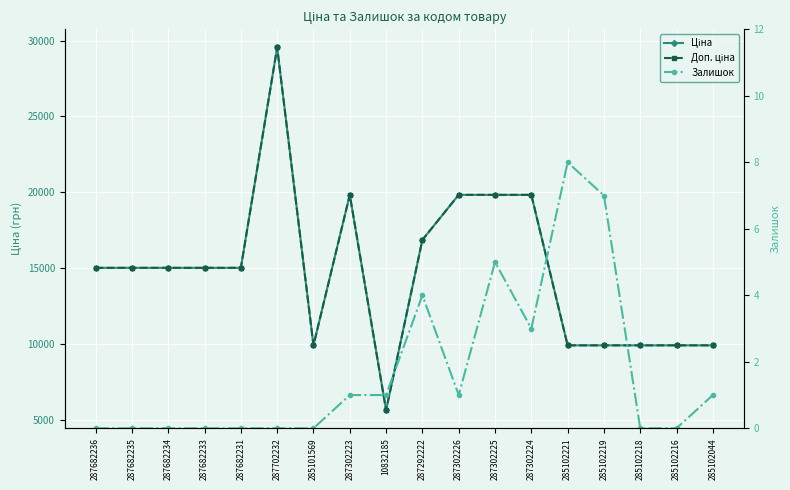

The Залишок series shows 0.0 at 285102216. True or false?

True